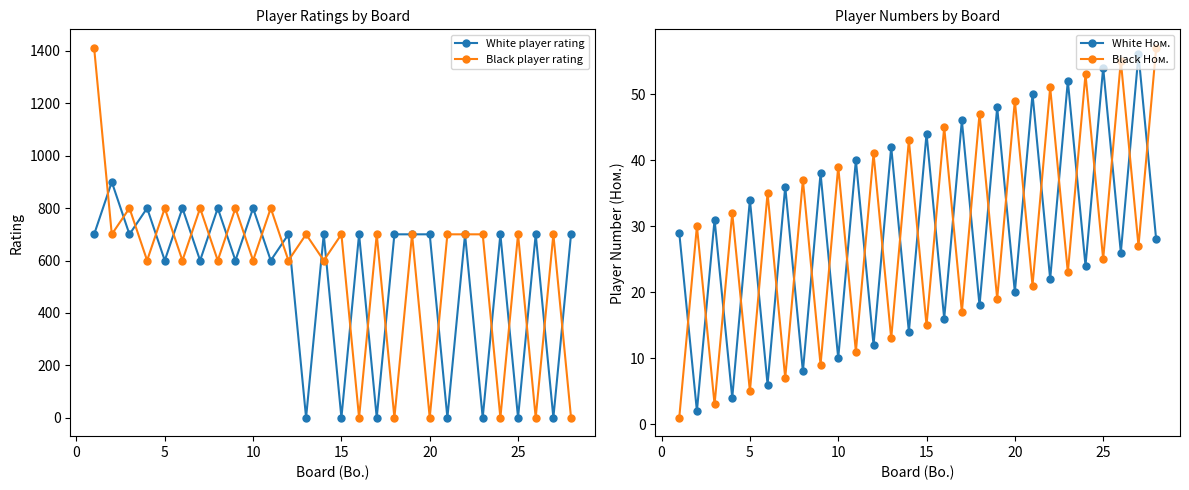

What is the highest value of the Black player rating series?

1412